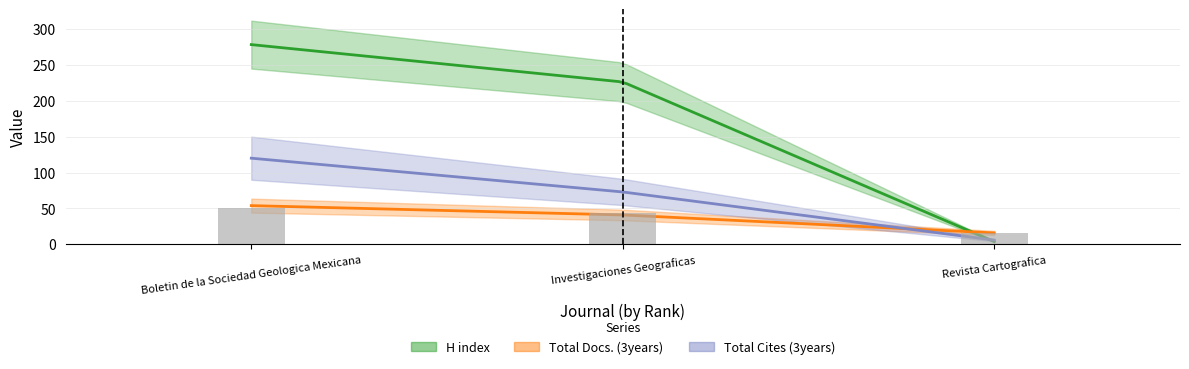

The chart shows a value of 50.0 at Boletin de la Sociedad Geologica Mexicana. True or false?

True